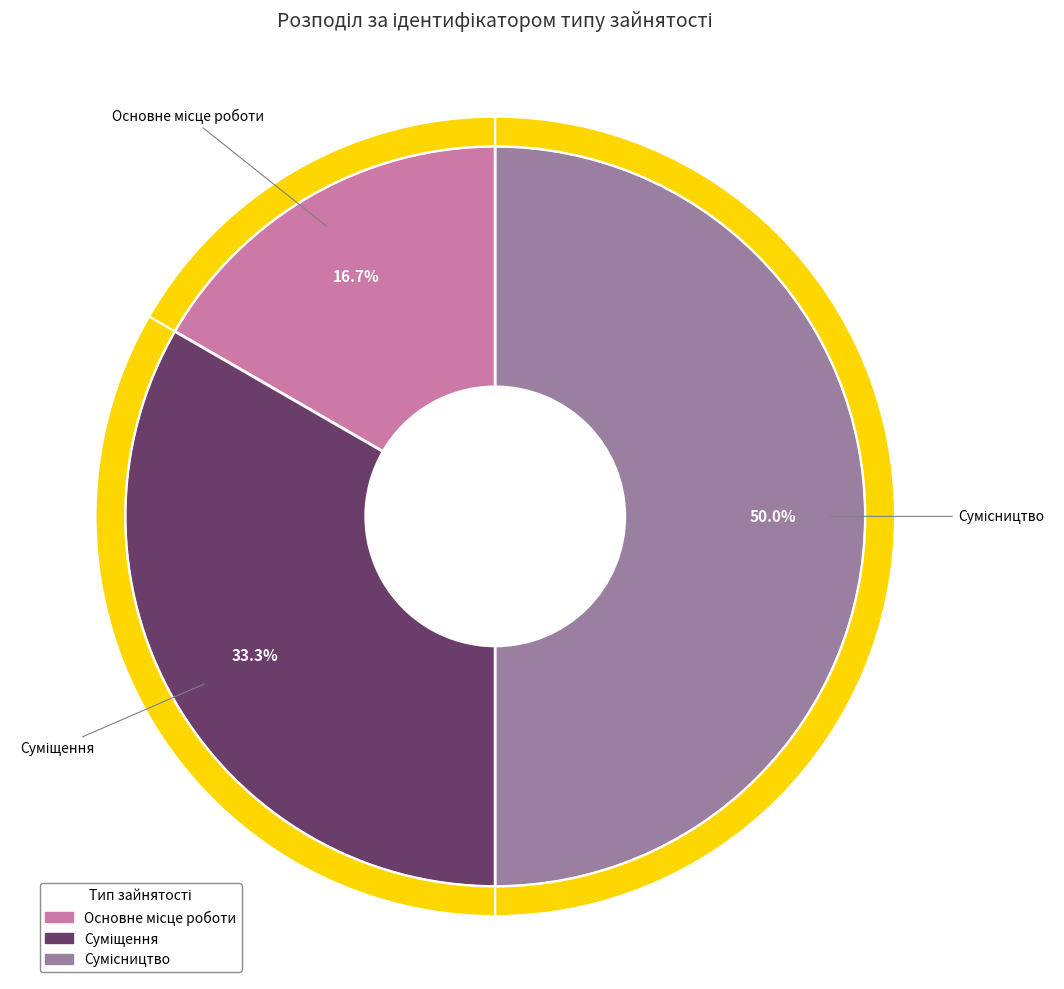

To the nearest percent, what portion does Суміщення represent?

33%